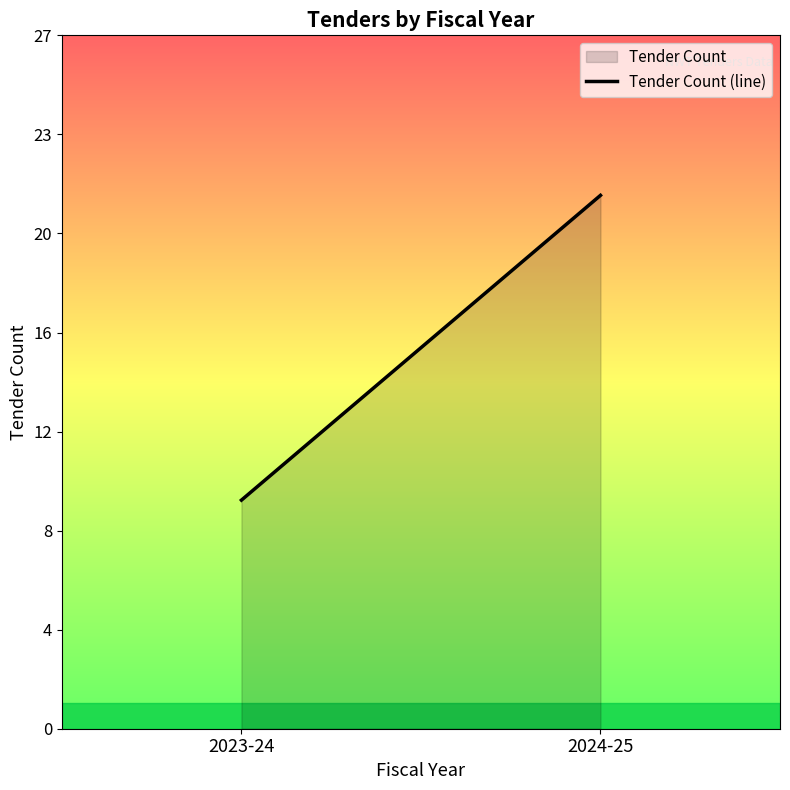

What is the change in value from 2023-24 to 2024-25?

+12